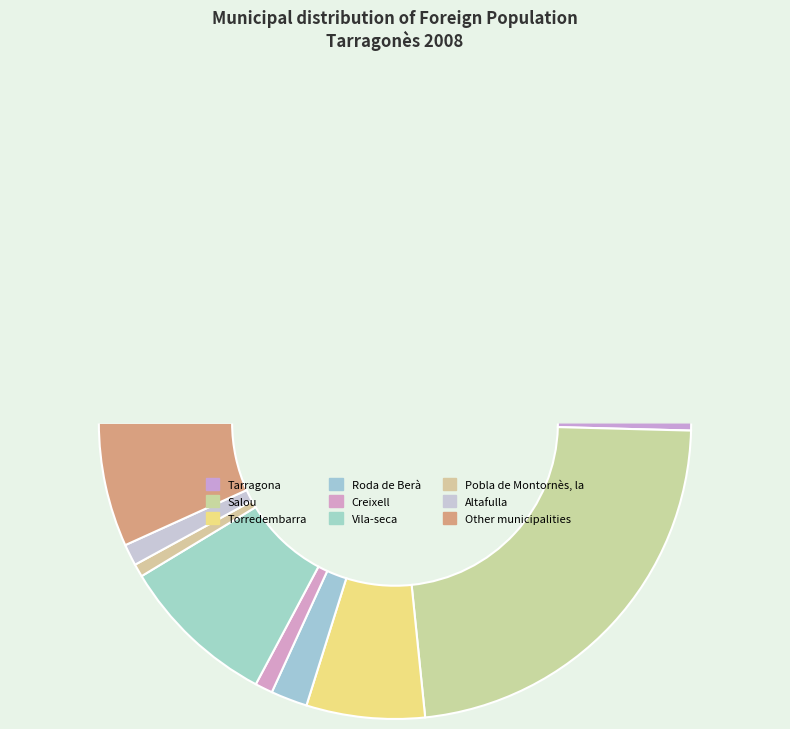

The Salou slice represents 31% of the pie. True or false?

False